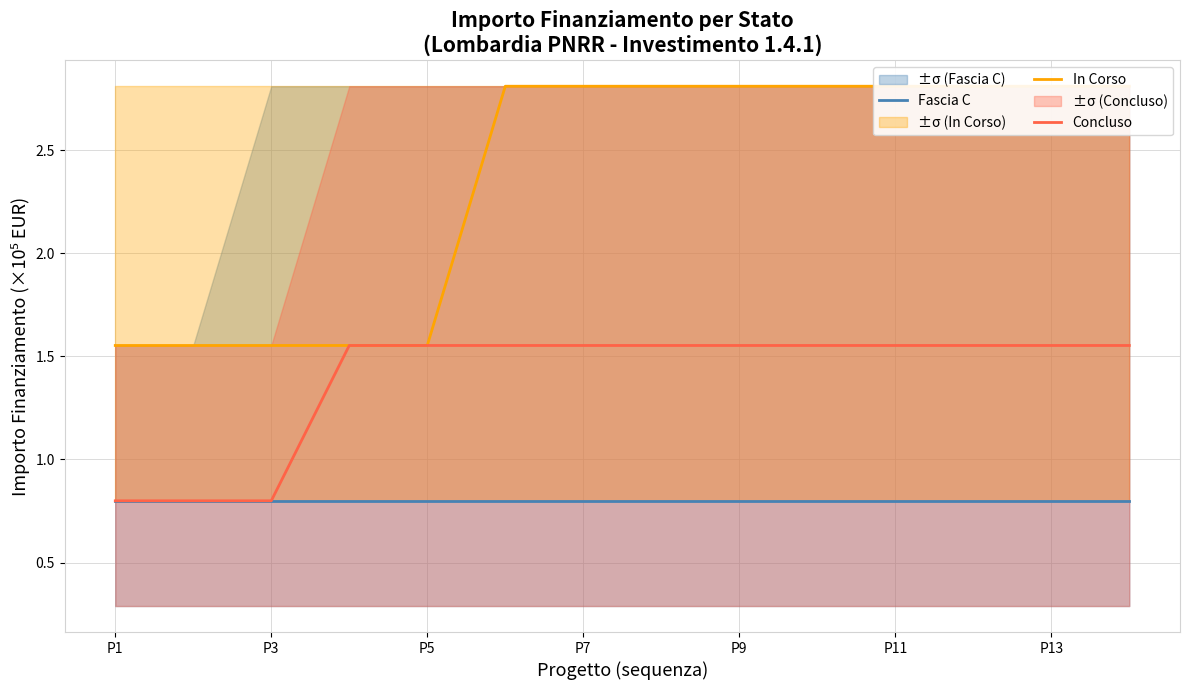

Which series has the largest total across all categories?

In Corso